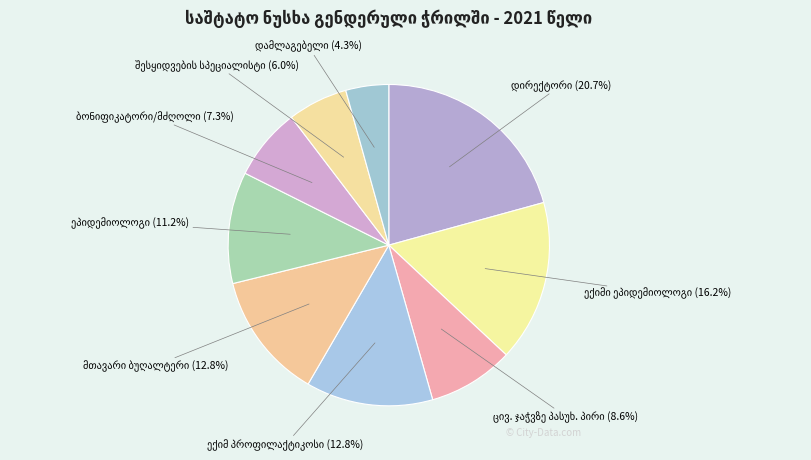

Is there a majority slice in this chart?

No